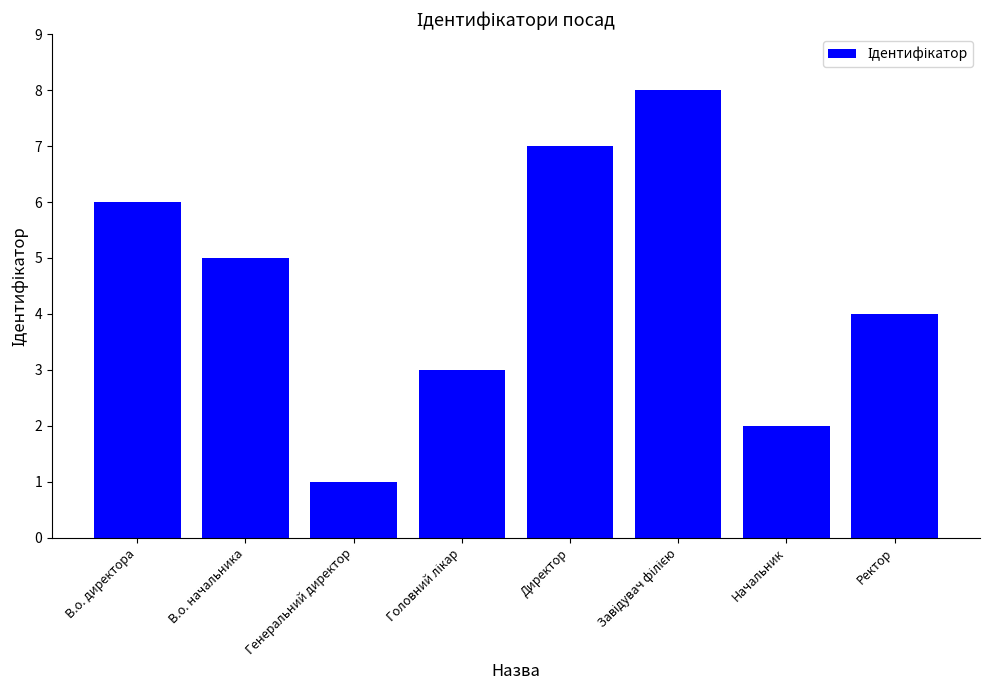

The value at Генеральний директор is 1. True or false?

True